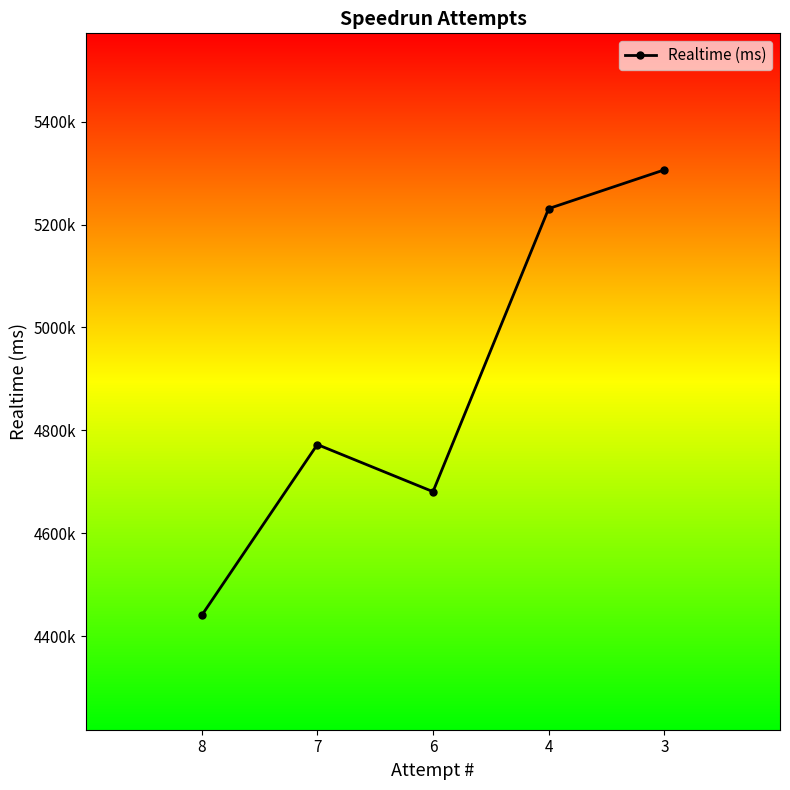

Read the value at 6.

4680882